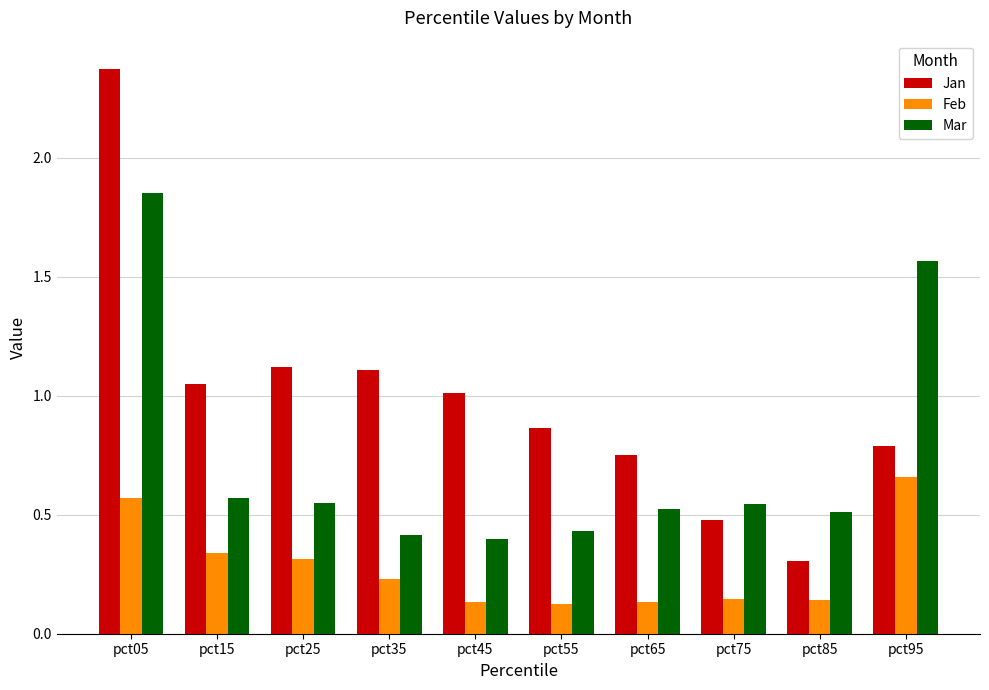

The Jan series shows 0.5 at pct75. True or false?

True